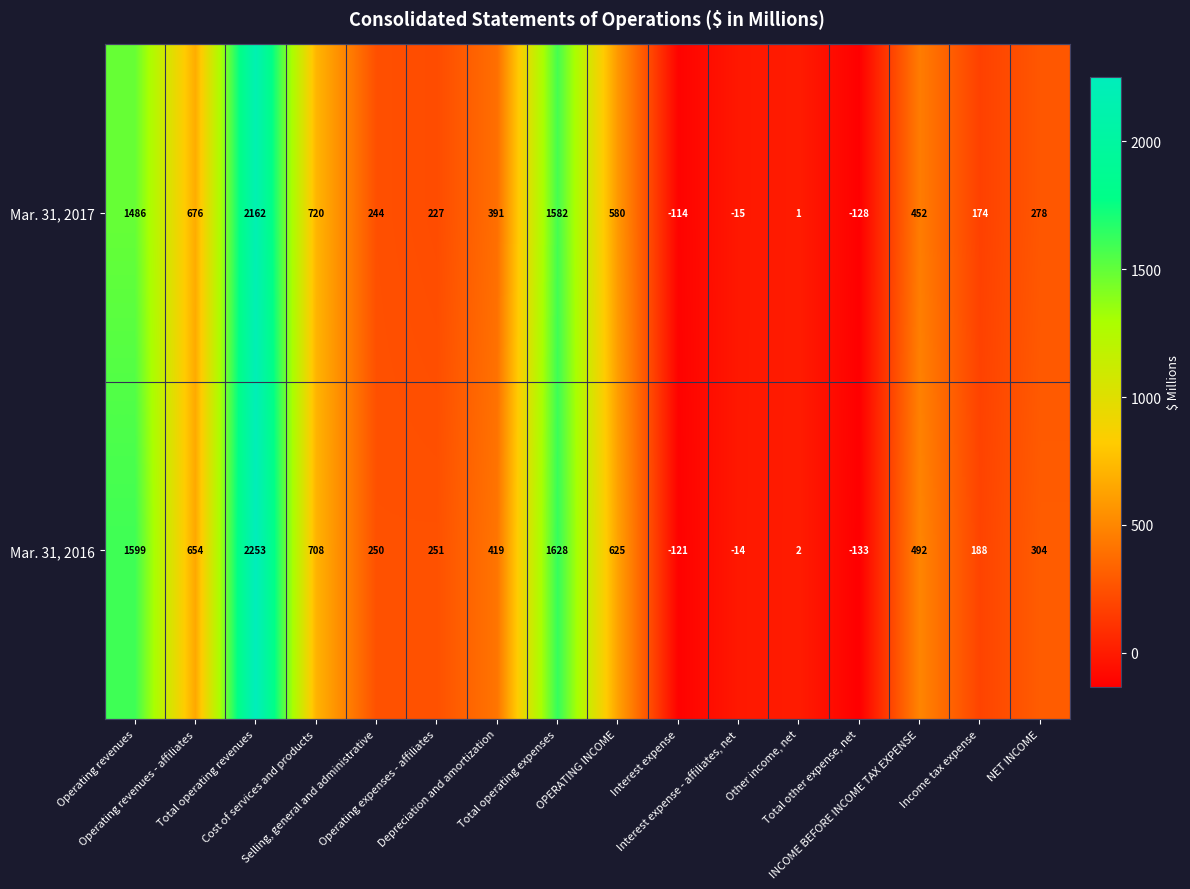

List the series in order of their peak value, highest first.

Mar. 31, 2016, Mar. 31, 2017